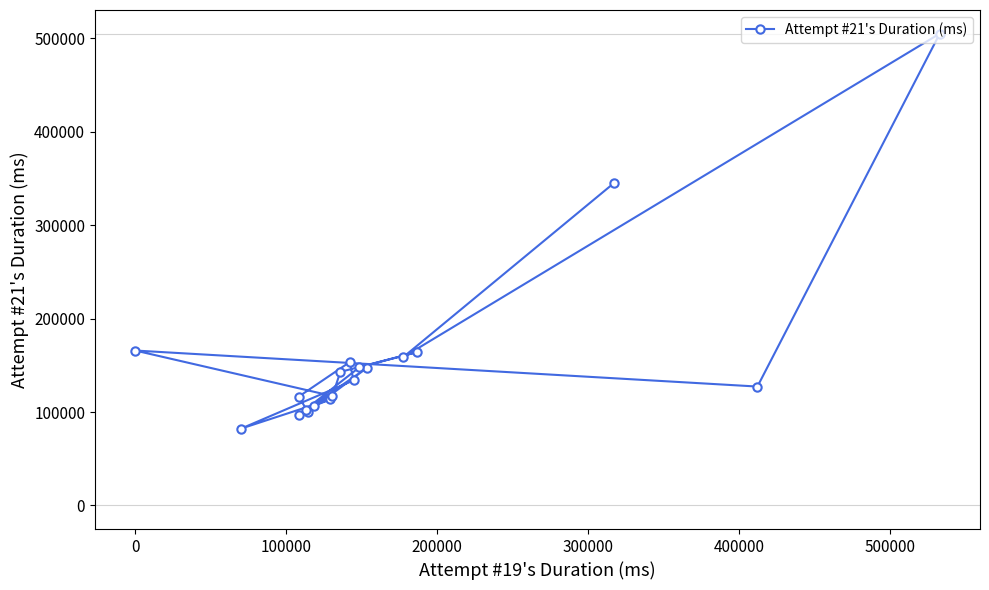

What is the sum of all values?

3026913